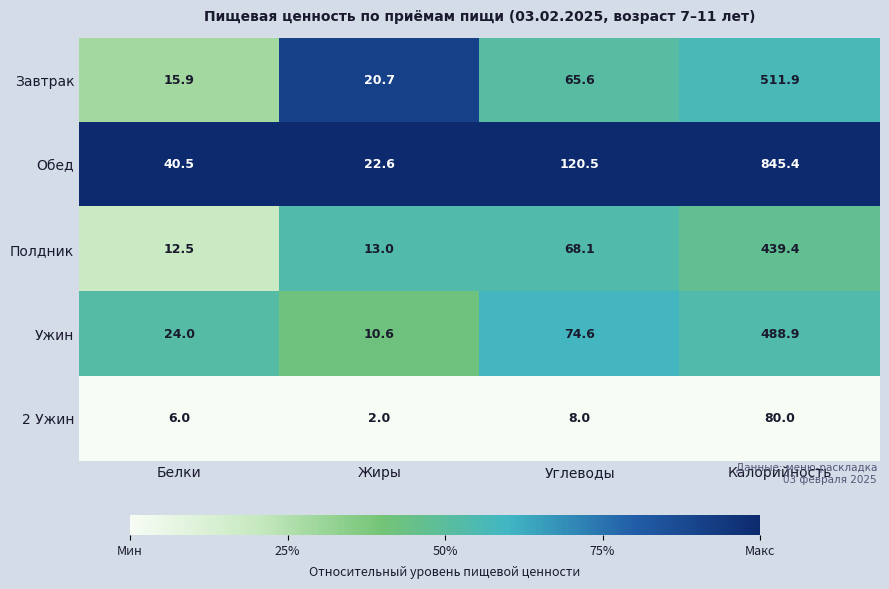

What is the greatest value displayed?

845.4